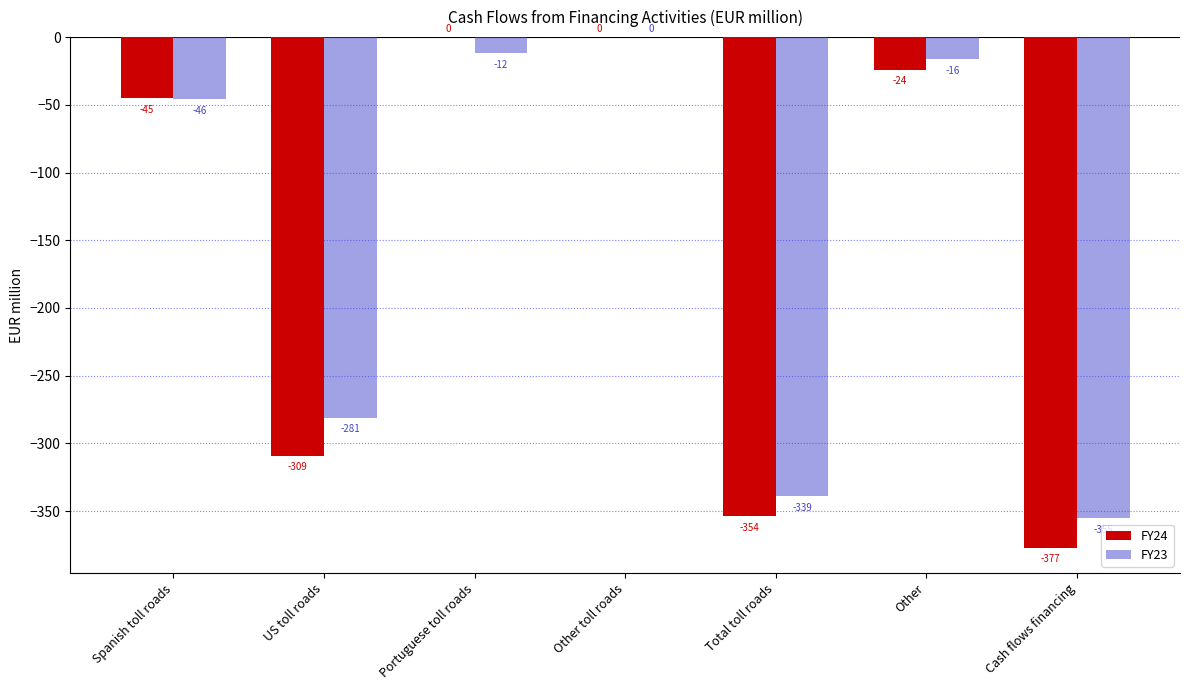

Where is FY23 nearest to the value -177?

US toll roads